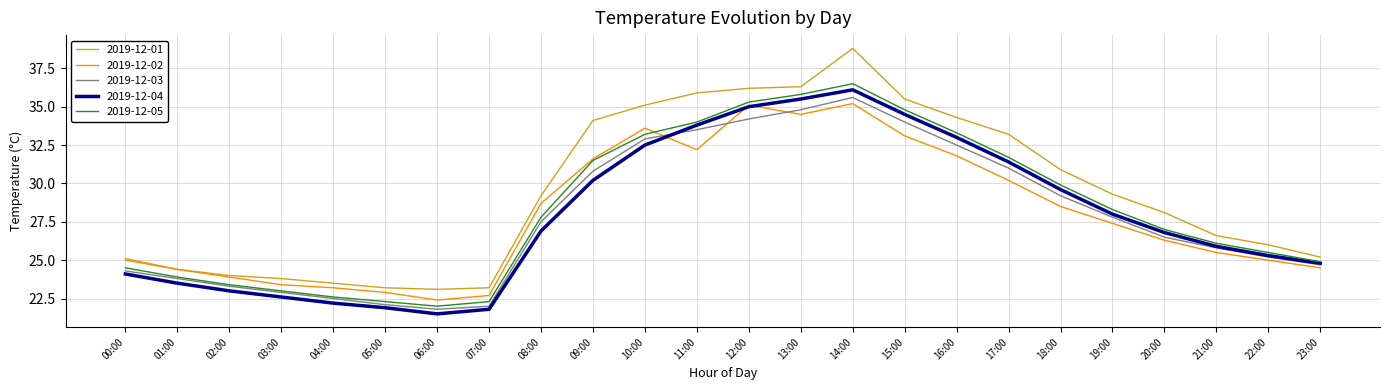

The 2019-12-02 series shows 30.2 at 17:00. True or false?

True